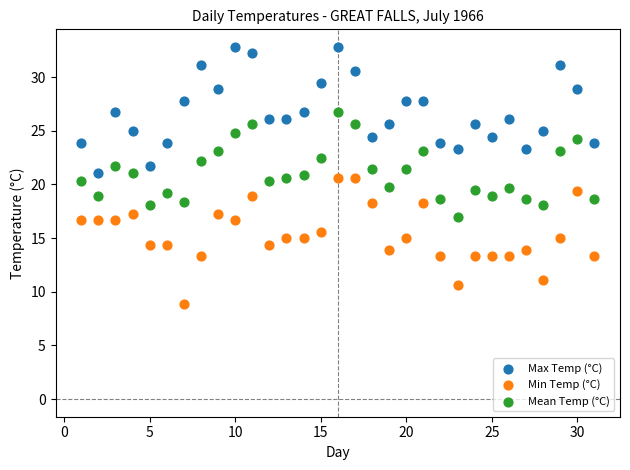

What is the X range (max minus min) for the scatter plot?

30.0